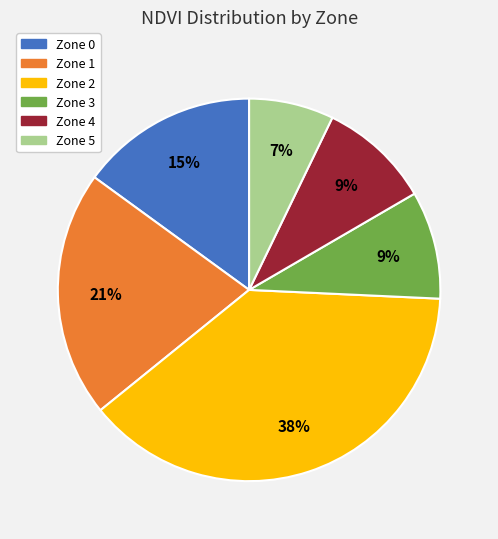

Between Zone 1 and Zone 3, which is larger?

Zone 1